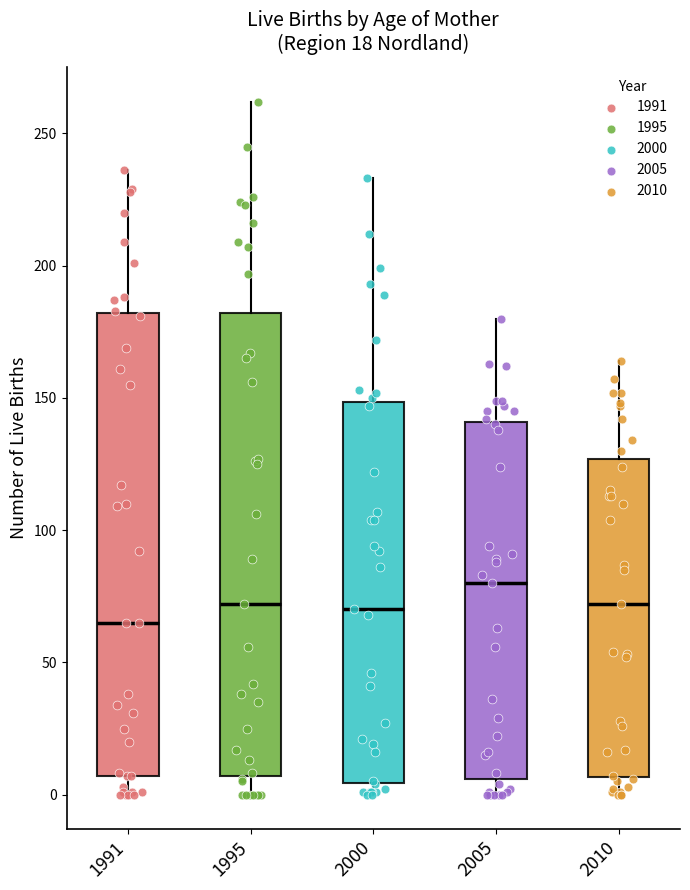

Which box has the highest median line?

2005